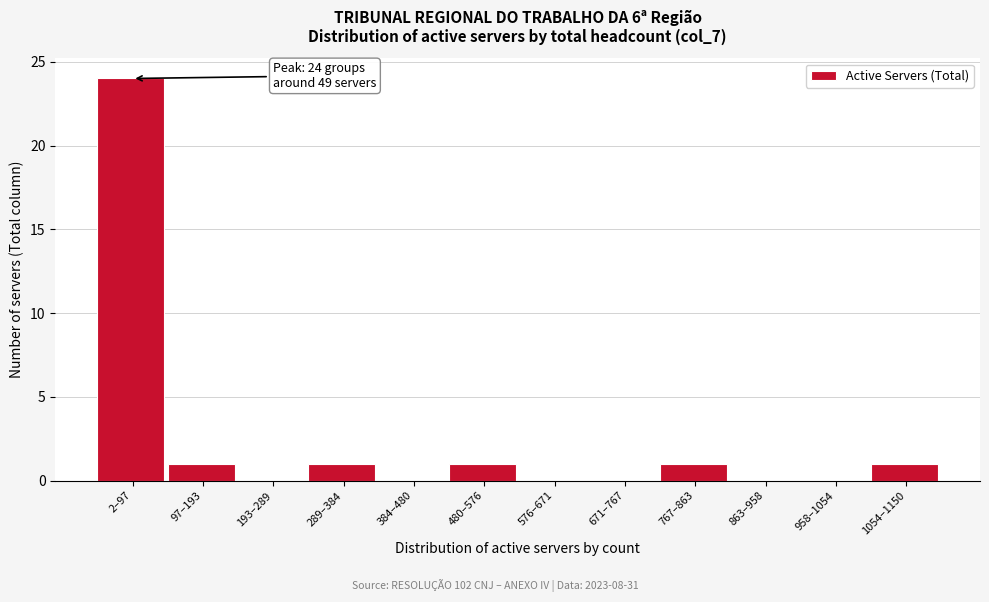

Reading right to left, what are all the values shown in this chart?

1054–1150=1	958–1054=0	863–958=0	767–863=1	671–767=0	576–671=0	480–576=1	384–480=0	289–384=1	193–289=0	97–193=1	2–97=24